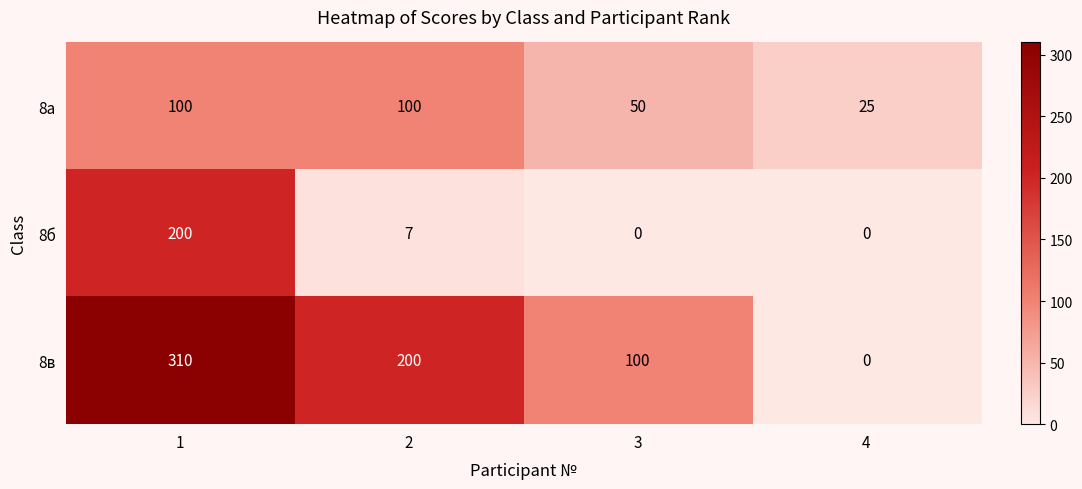

What is the difference between the second highest and second lowest values in the 8а series?

50